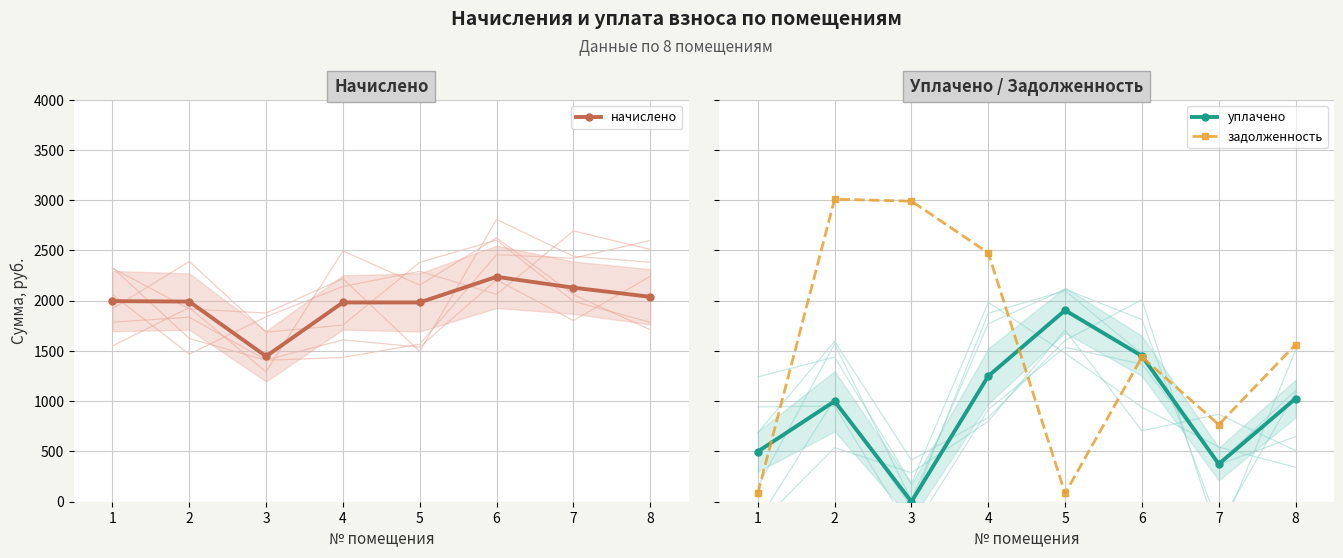

How many data points in задолженность are less than 6253?

4